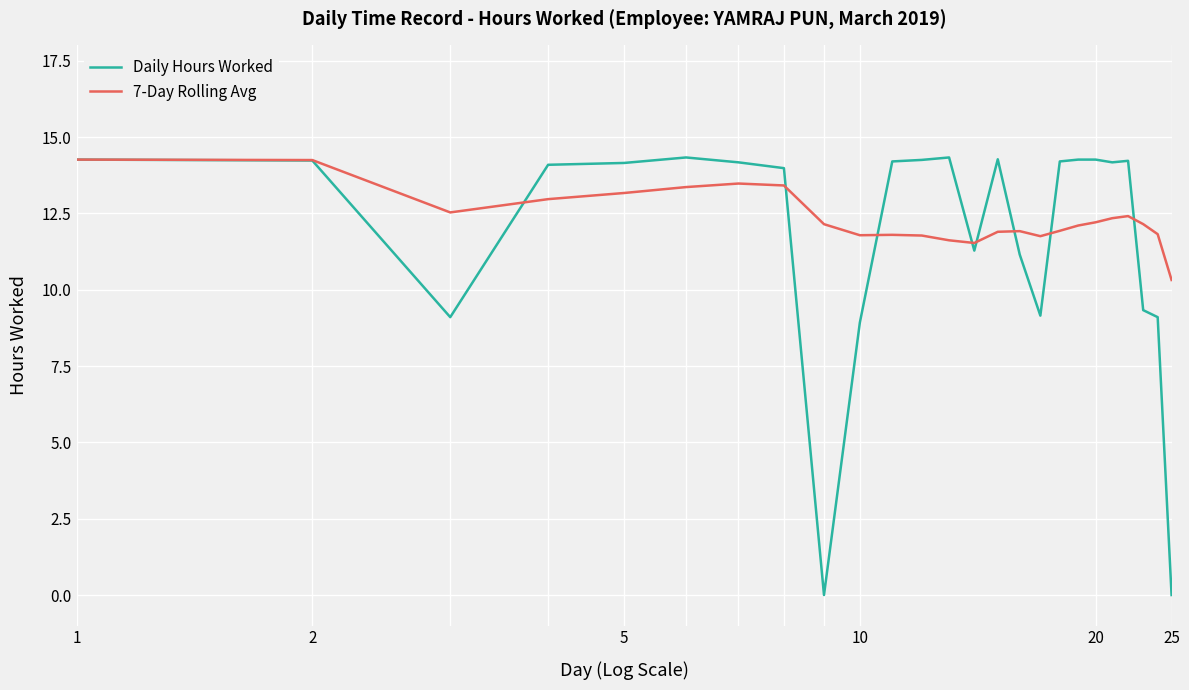

Which series has the largest range (max minus min)?

Daily Hours Worked